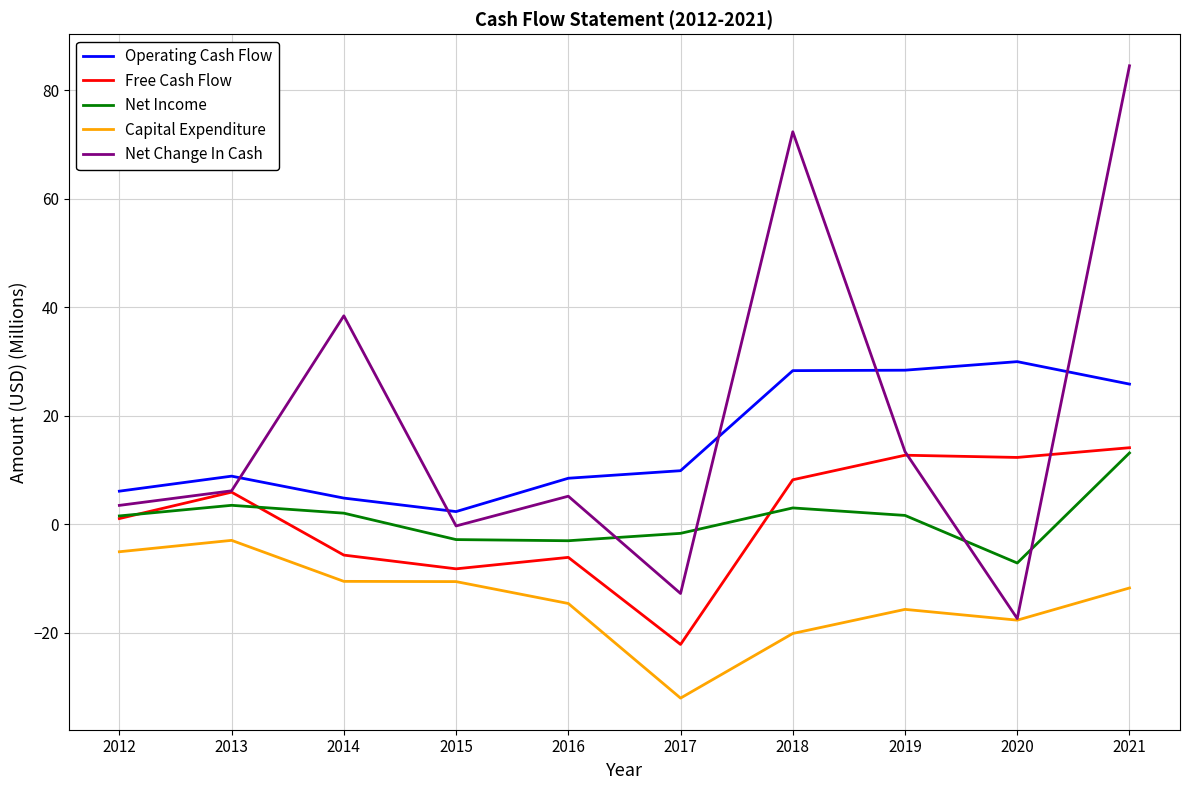

Which label corresponds to the smallest value in the chart?

2017